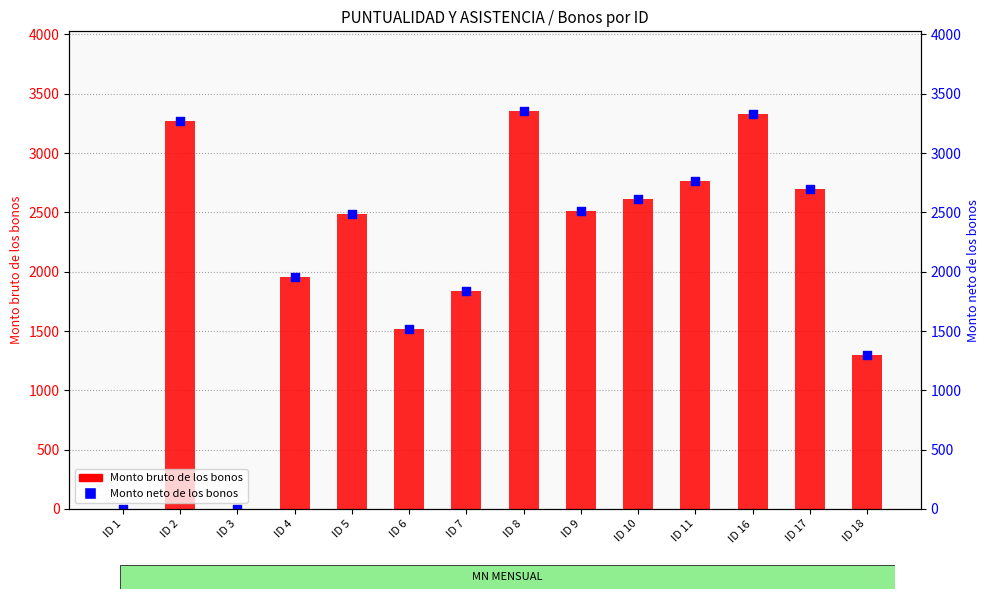

Which has a higher value, ID 16 or ID 2?

ID 16